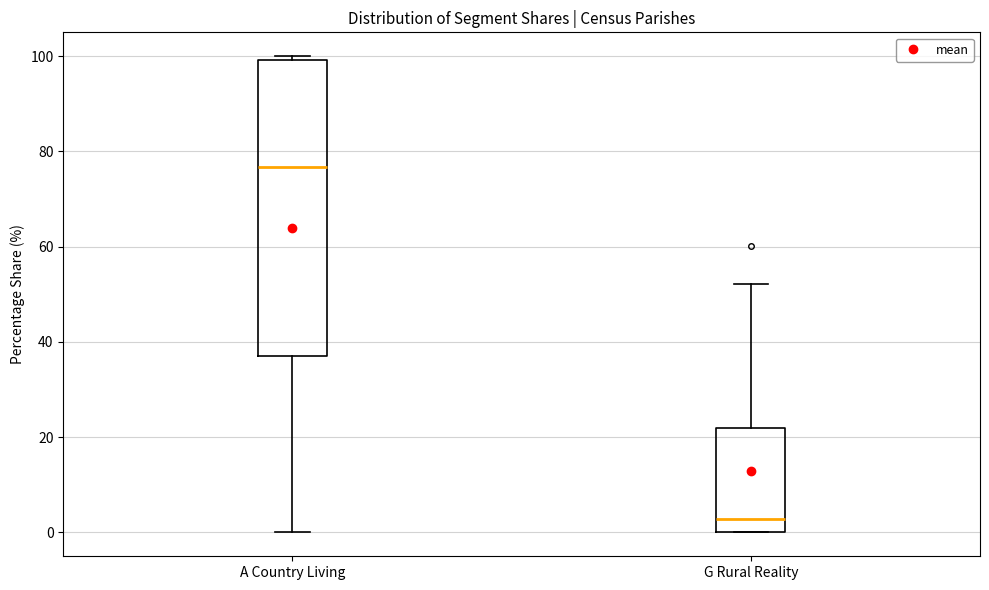

Which box is the tallest, from its lower edge to its upper edge?

A Country Living